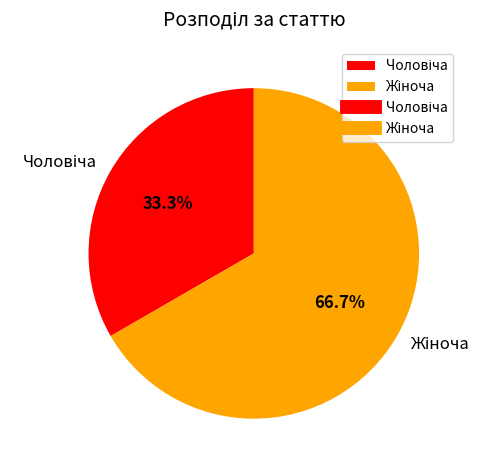

Is there any slice that represents more than half of the pie?

Yes